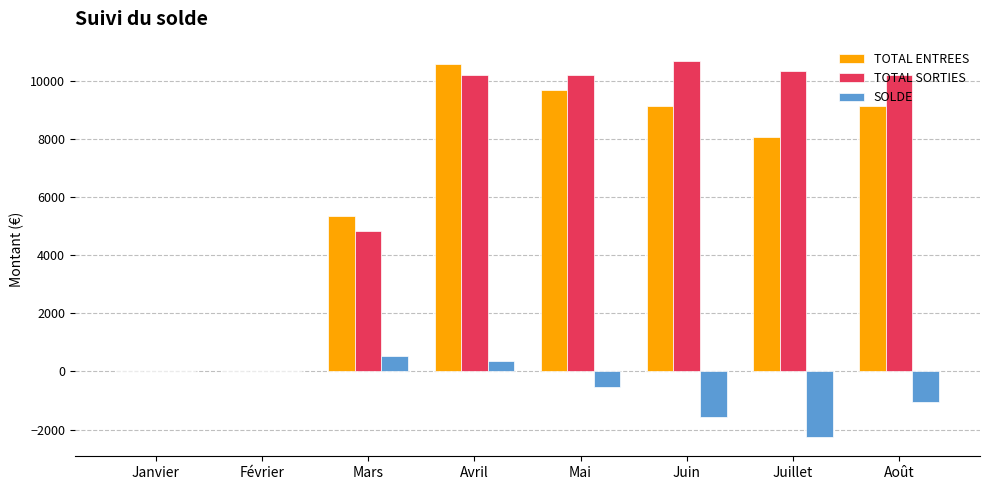

How many distinct data groups are displayed?

3